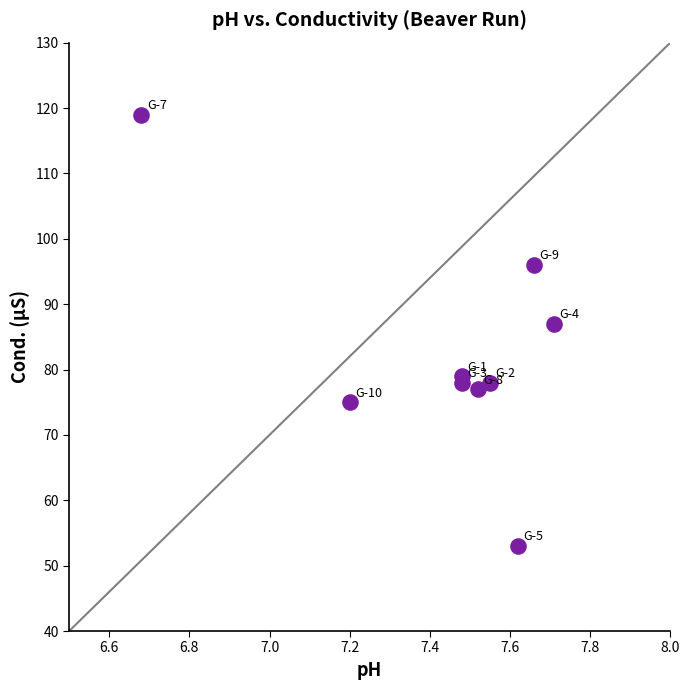

What Y value in the scatter plot is closest to 86?

87